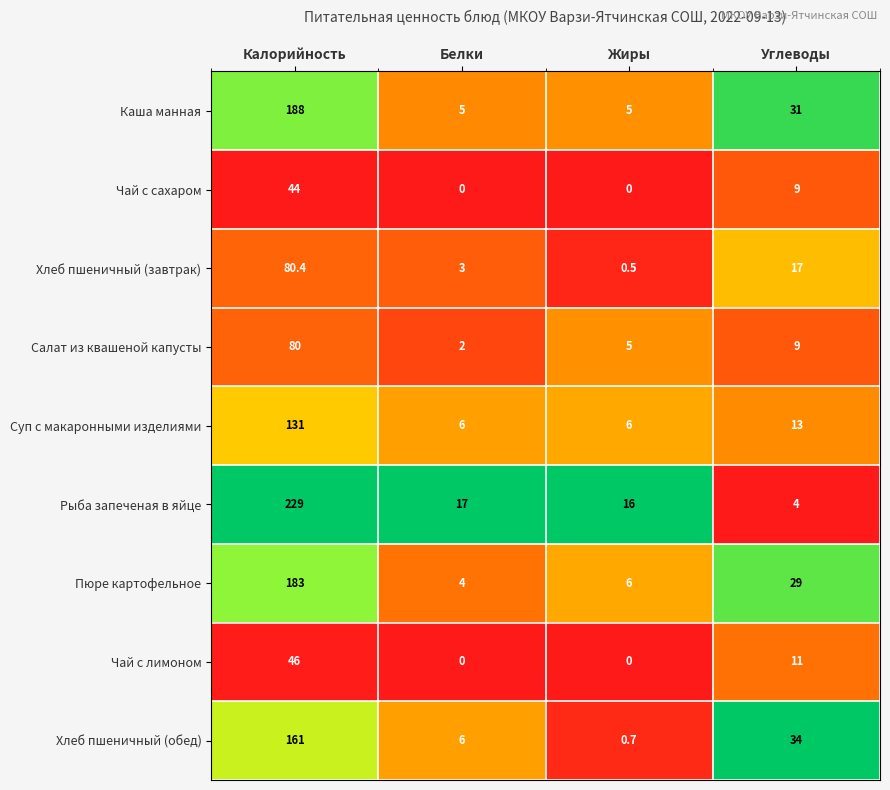

What is the approximate value of Каша манная at Углеводы?

31.0